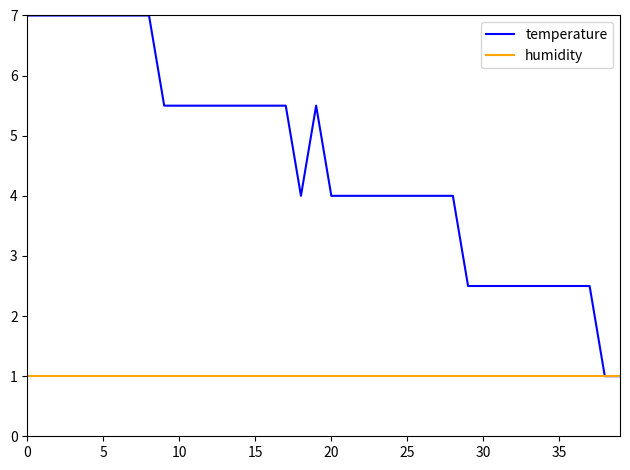

Which series has the largest total across all categories?

temperature